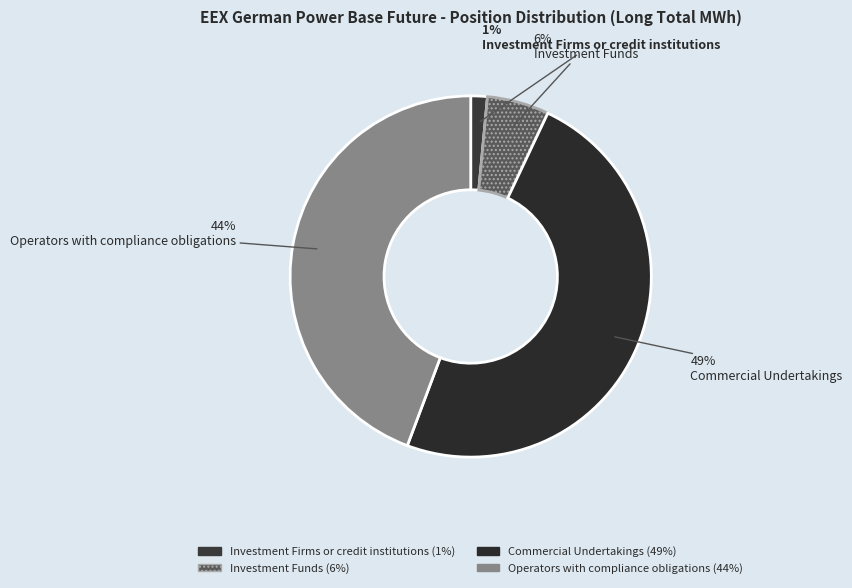

How many segments does this pie chart have?

4